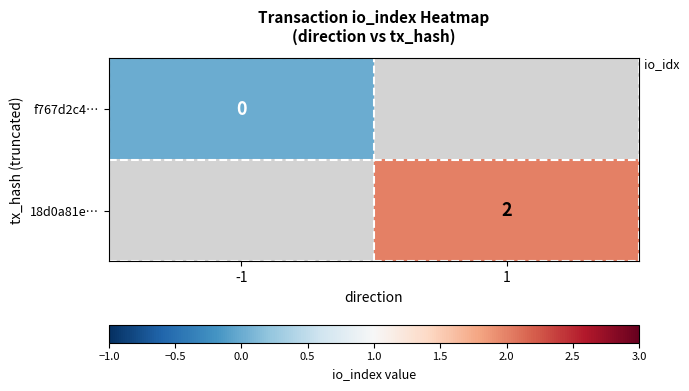

The 18d0a81e… series shows 4 at 1. True or false?

False